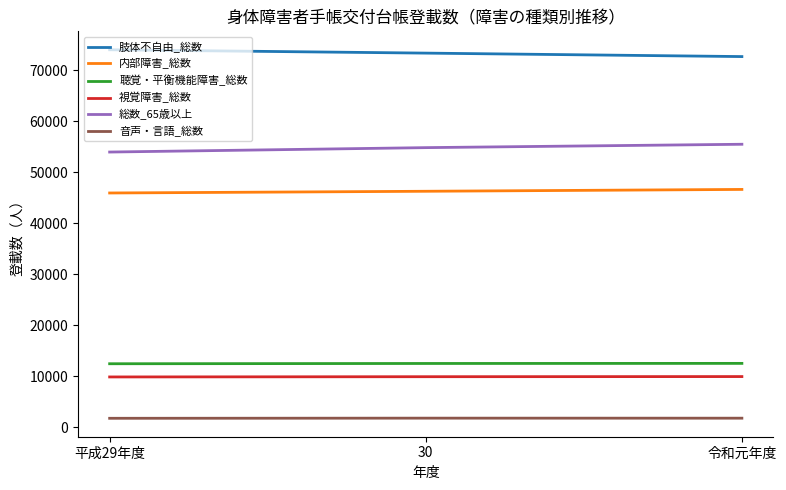

What are all the series names shown in the legend?

肢体不自由_総数, 内部障害_総数, 聴覚・平衡機能障害_総数, 視覚障害_総数, 総数_65歳以上, 音声・言語_総数